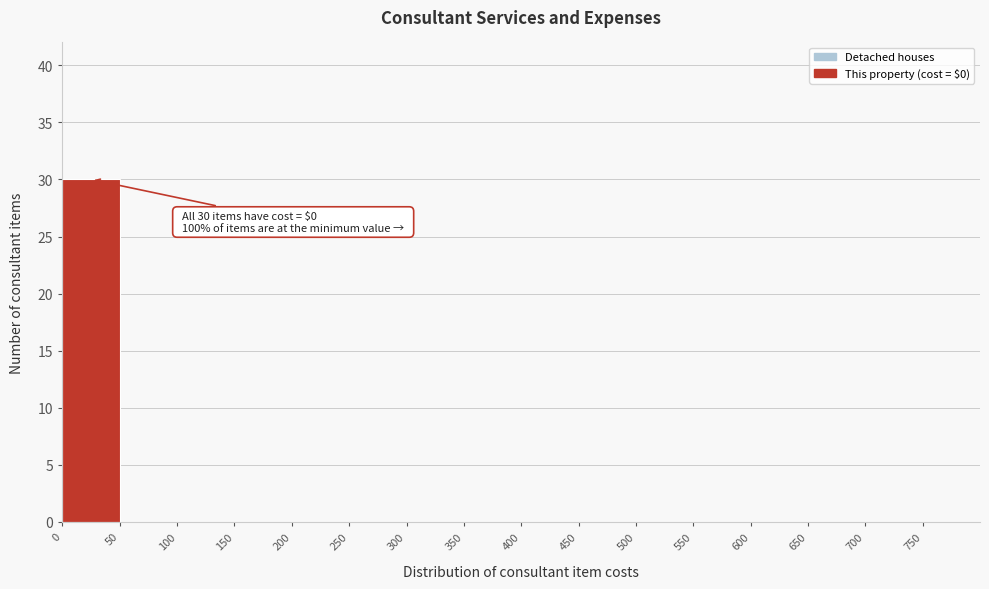

Over which range of the x-axis is the bar tallest?

0 to 50